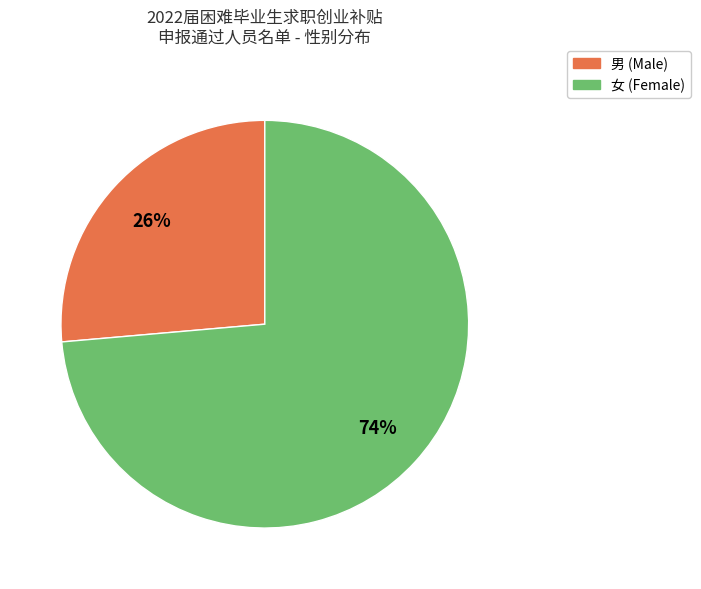

Count the number of slices in the pie.

2